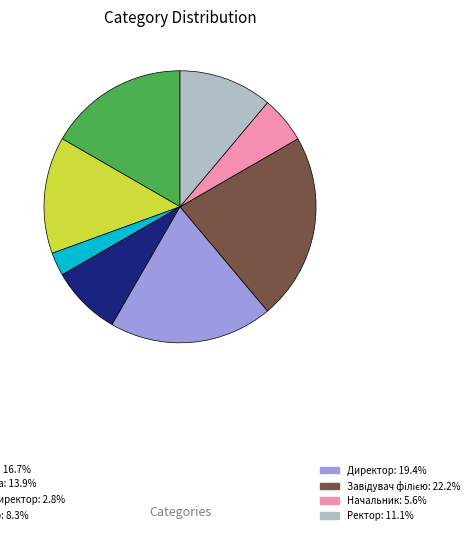

Is there any slice that represents more than half of the pie?

No